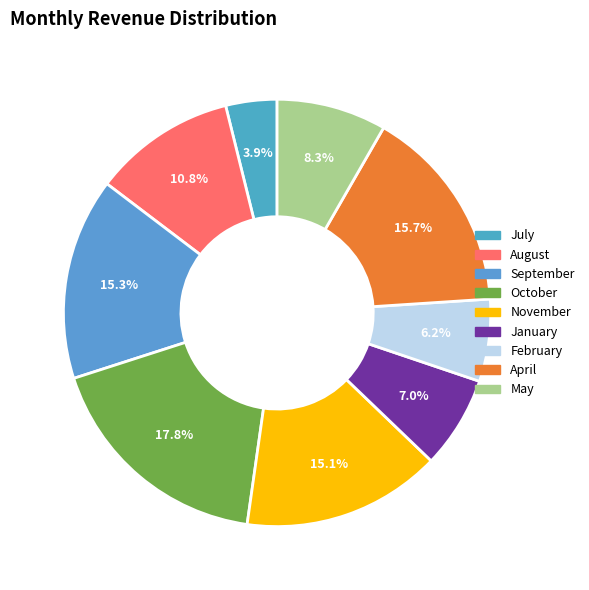

What percentage is the November slice, to the nearest percent?

15%